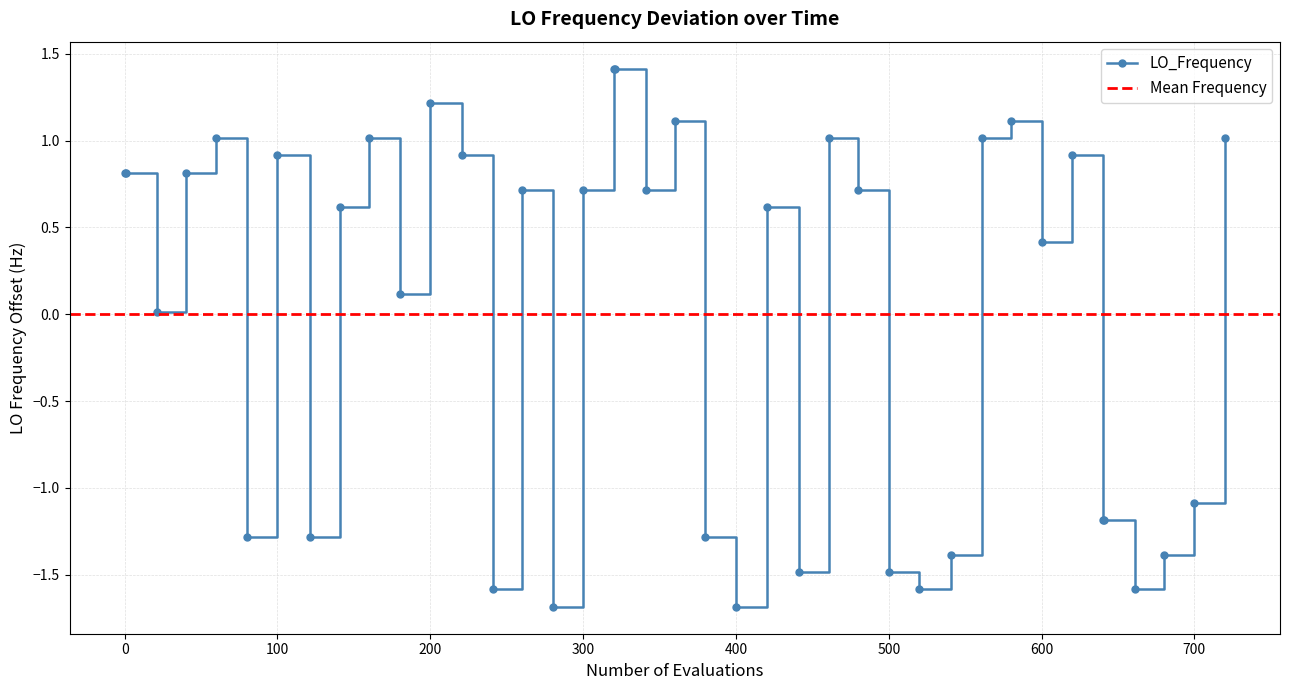

True or false: LO_Frequency has more than 2 interior local peaks.

True